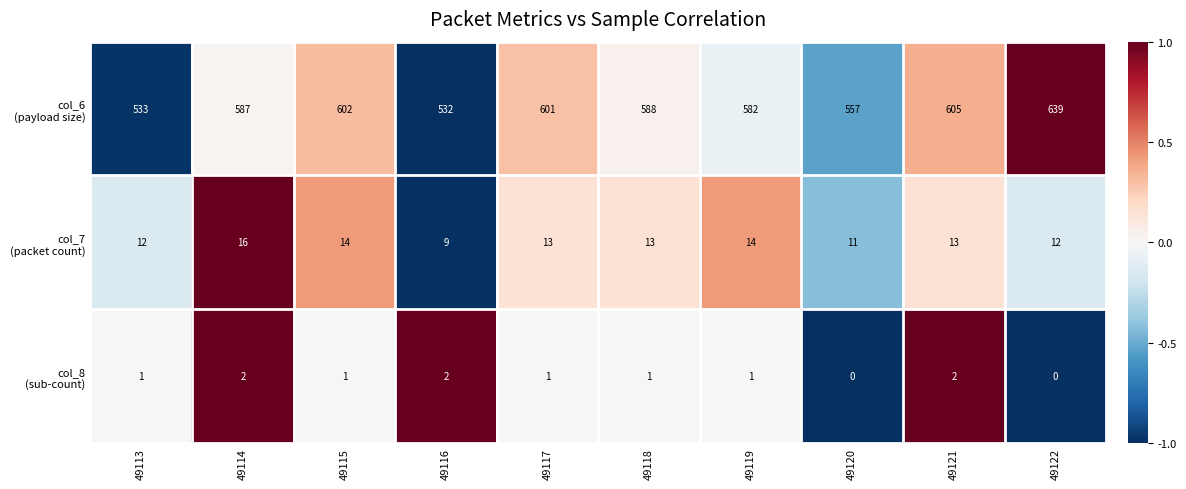

At which category does the chart reach its peak across all series?

49122